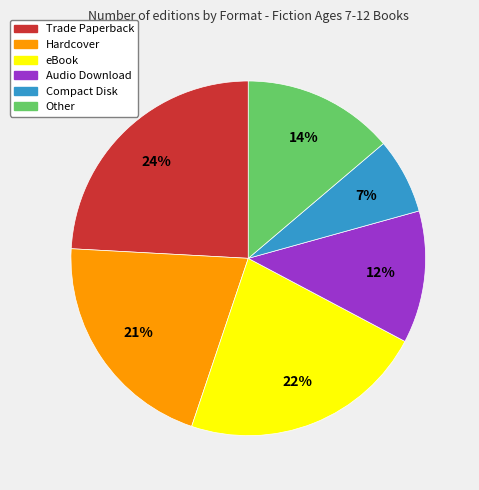

Do Hardcover and Audio Download together represent more than half of the pie?

No